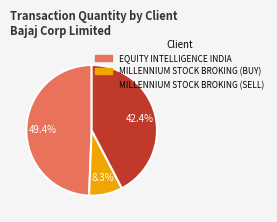

Do MILLENNIUM STOCK BROKING (BUY) and MILLENNIUM STOCK BROKING (SELL) together represent more than half of the pie?

Yes